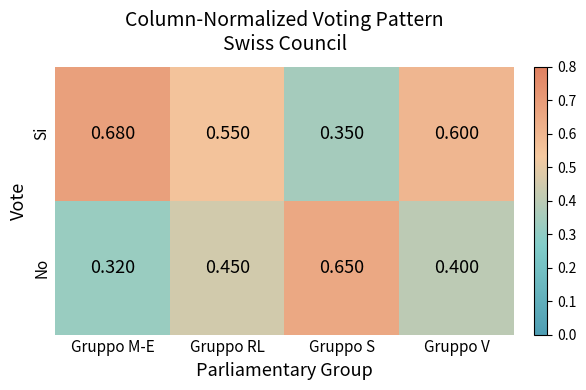

List the series in order of their overall mean, lowest first.

No, Si